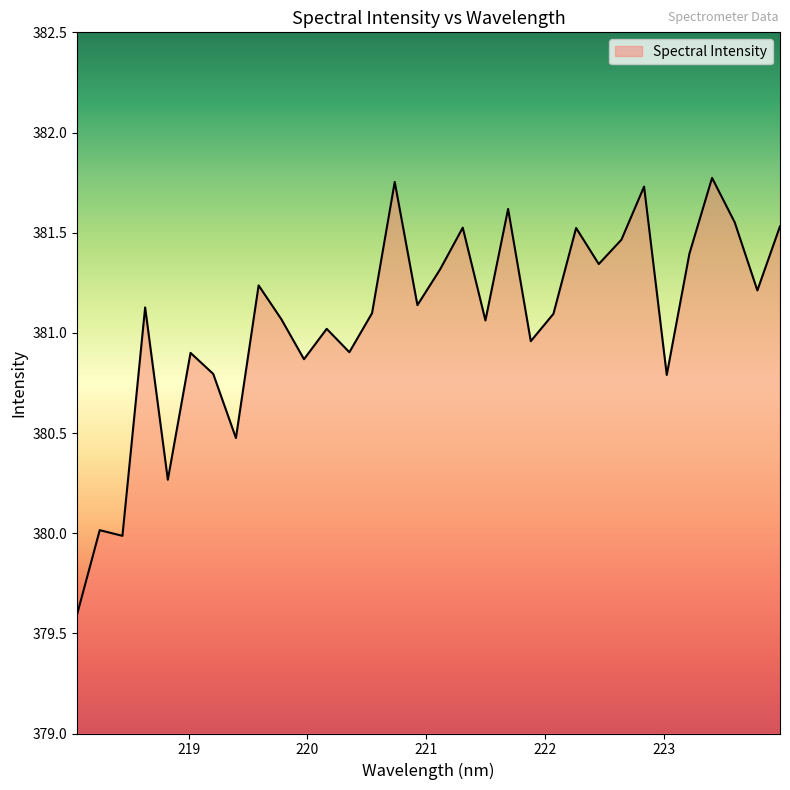

What is the difference between the maximum and minimum values?

2.2